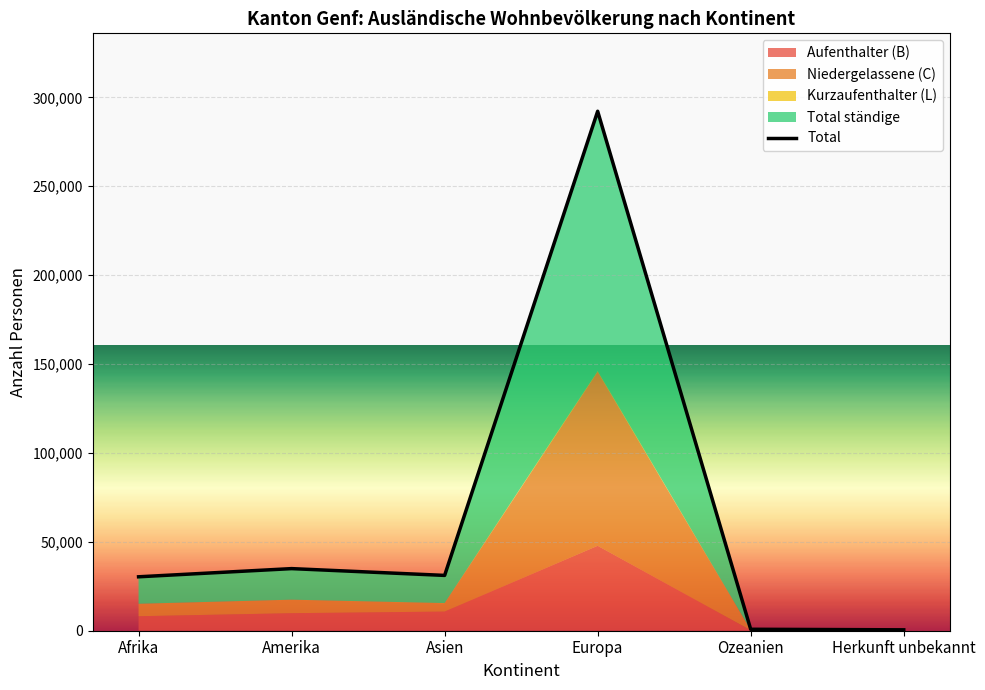

Approximately how many times larger is the value at Europa compared to Amerika?

8.4